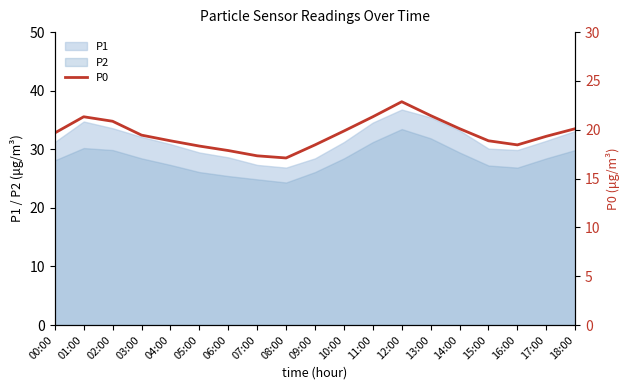

How many lines are shown in the chart?

1